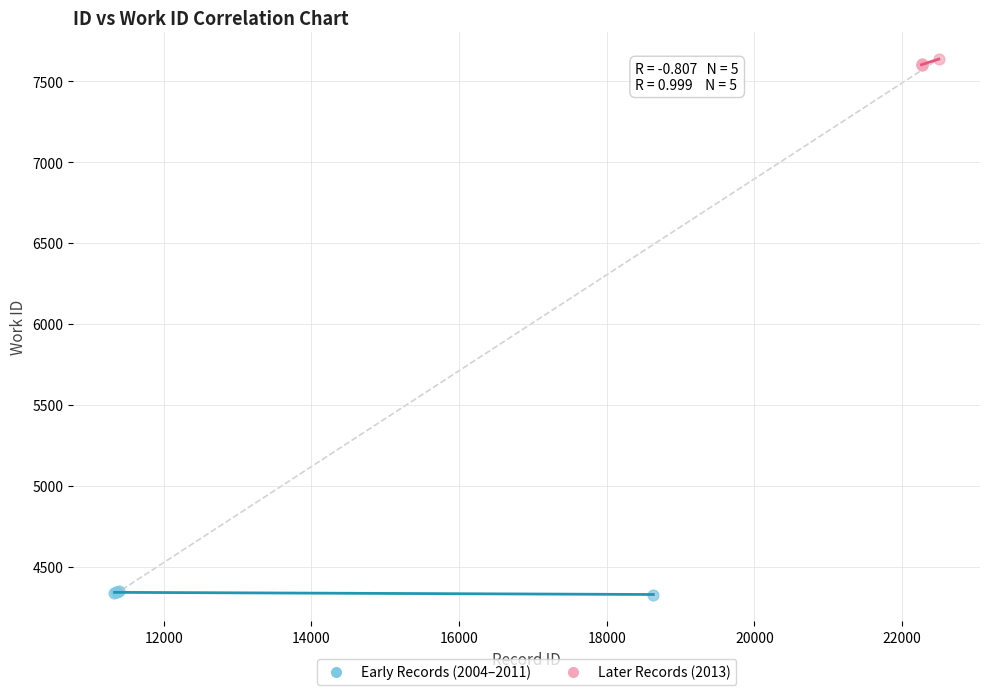

Which series reaches the maximum Y coordinate?

Later Records (2013)